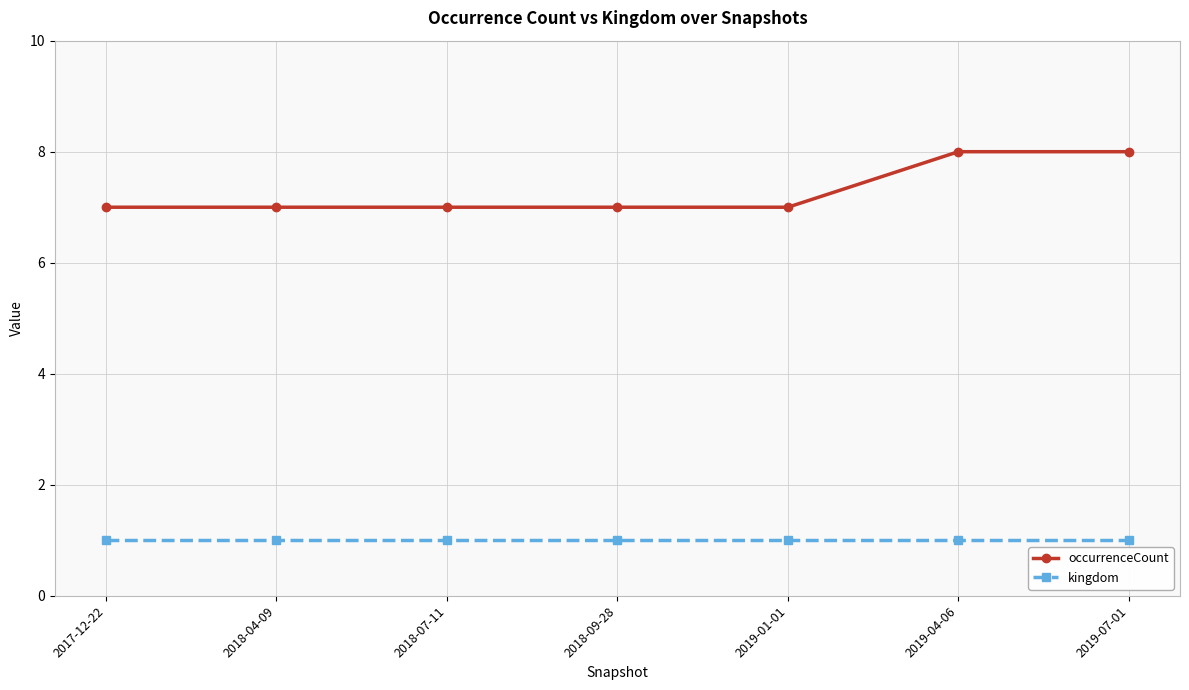

Does the chart have visible grid lines?

Yes